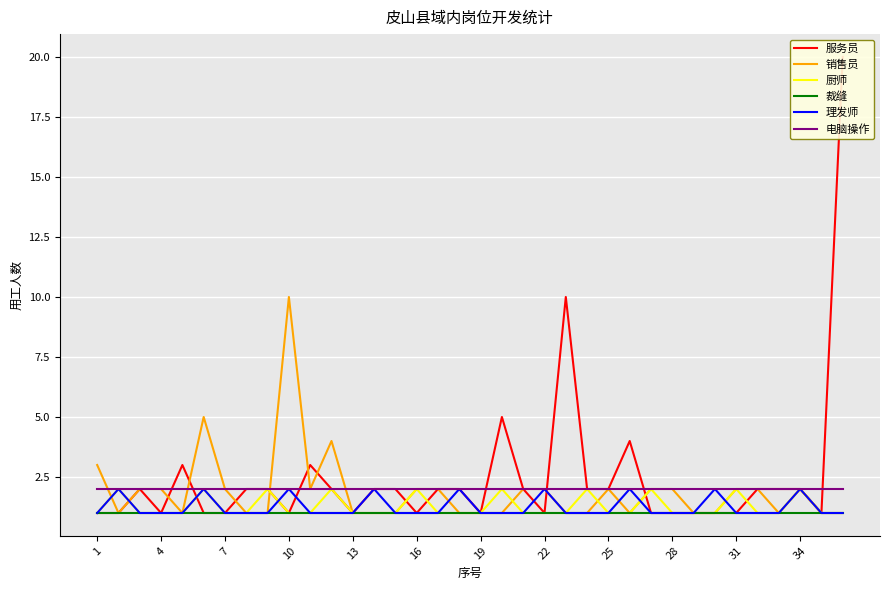

Is it true that 理发师 equals 1 at 22?

False